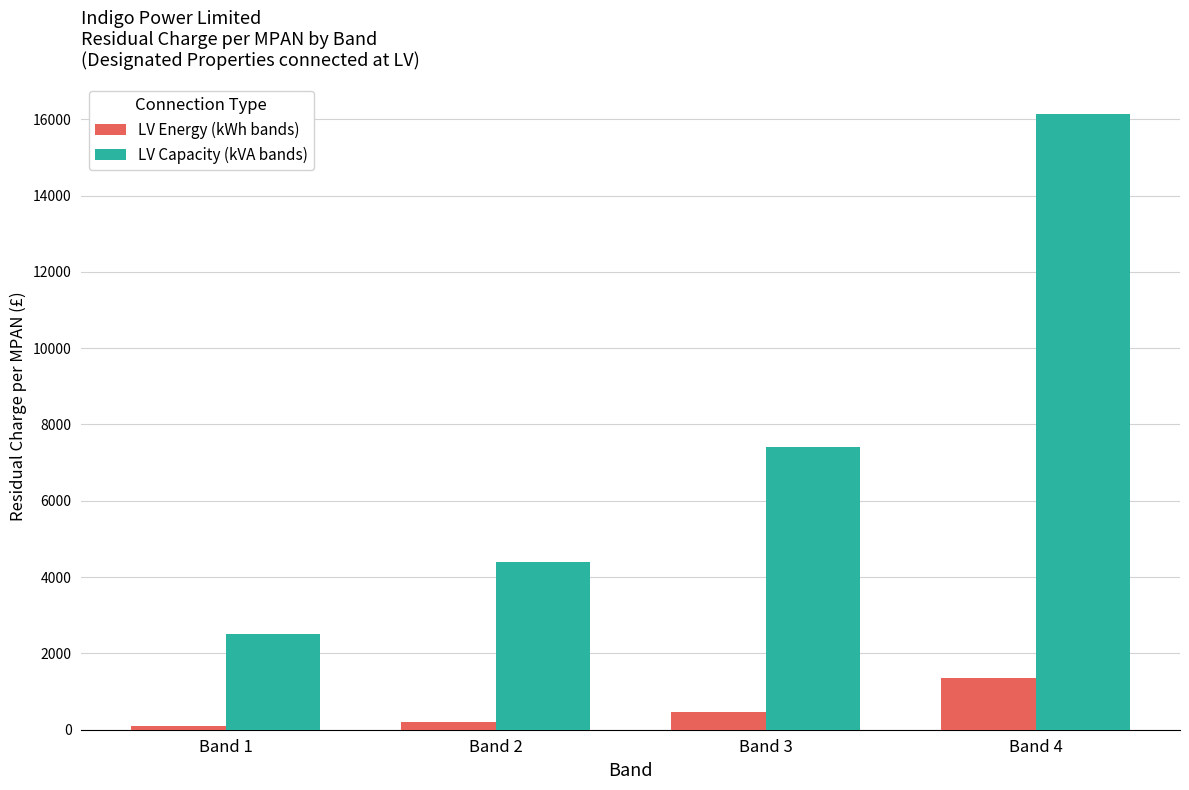

Which series has the widest spread of values?

LV Capacity (kVA bands)